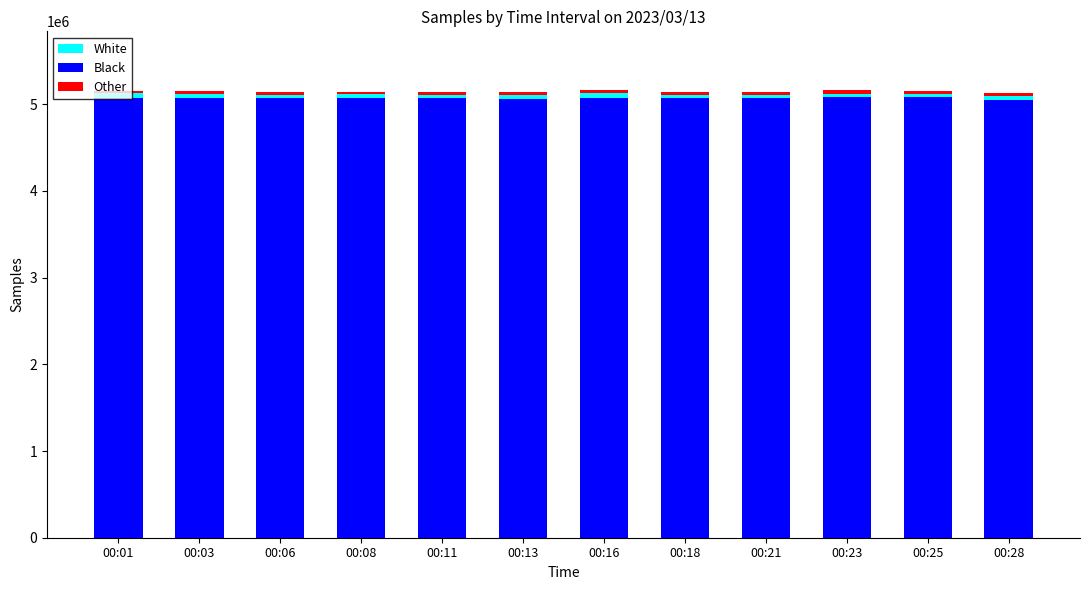

What is the sum of the Black values at 00:06 and 00:23?

10151016